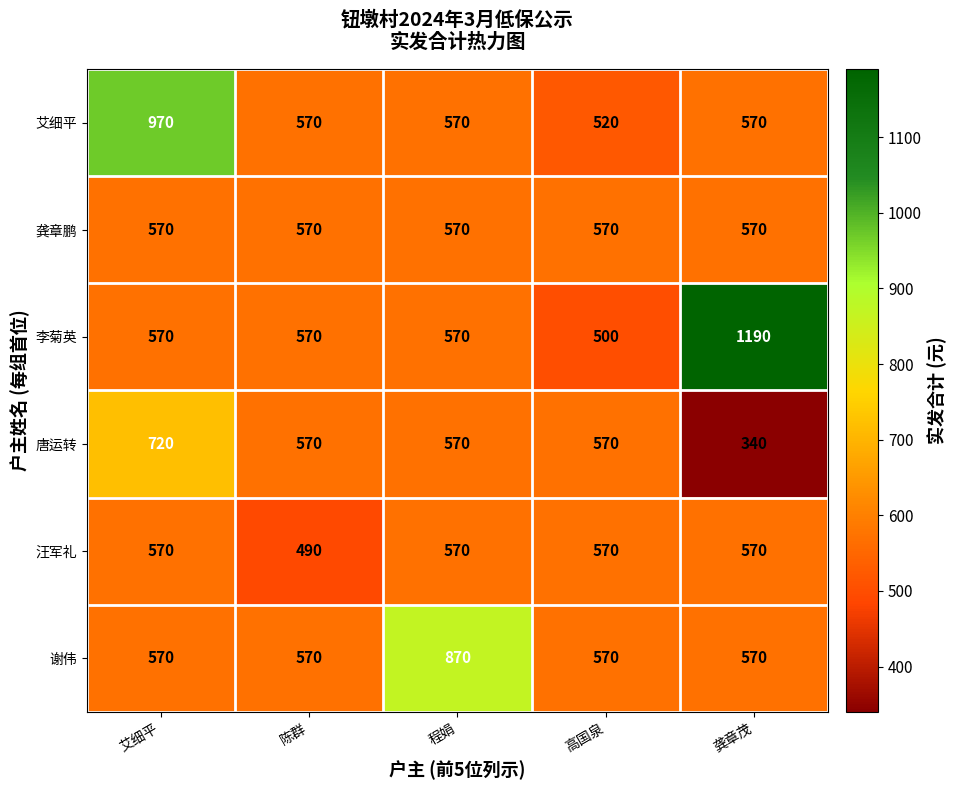

What is the difference between the highest and lowest values at 陈群?

80